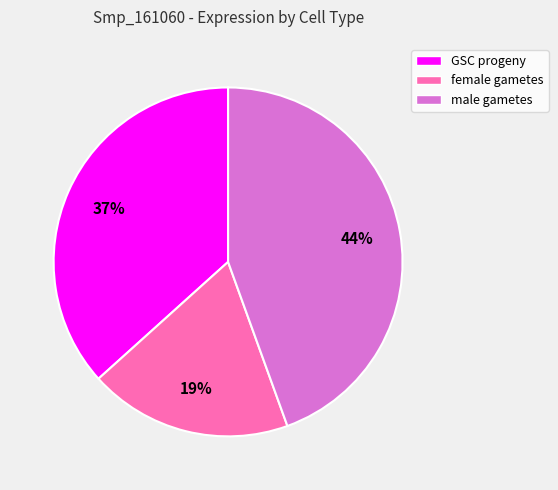

How many slices are in this pie chart?

3